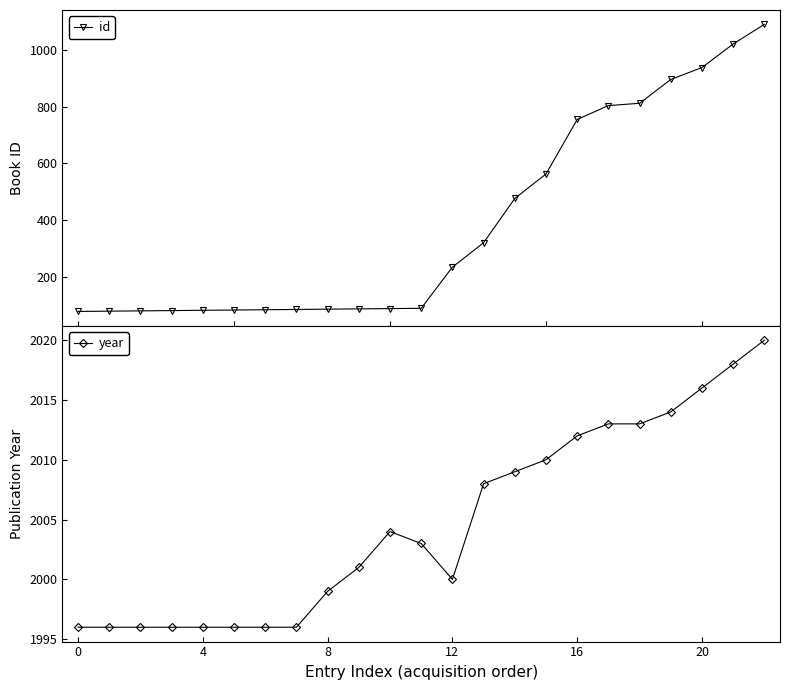

At which label is id closest to 584?

15